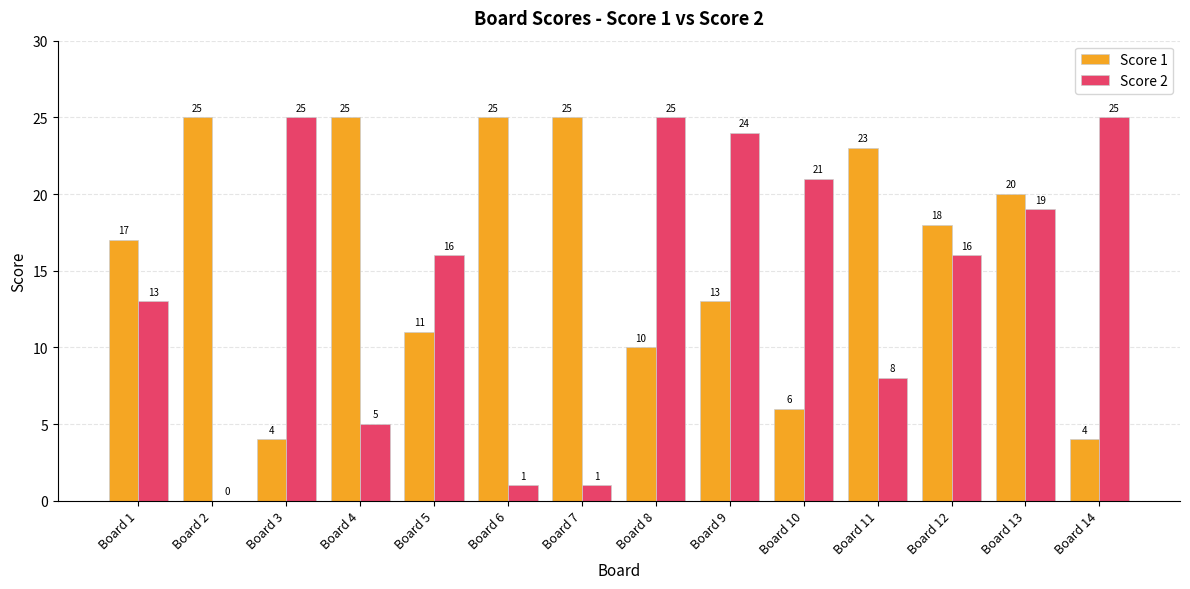

How many values in Score 2 are above zero?

13